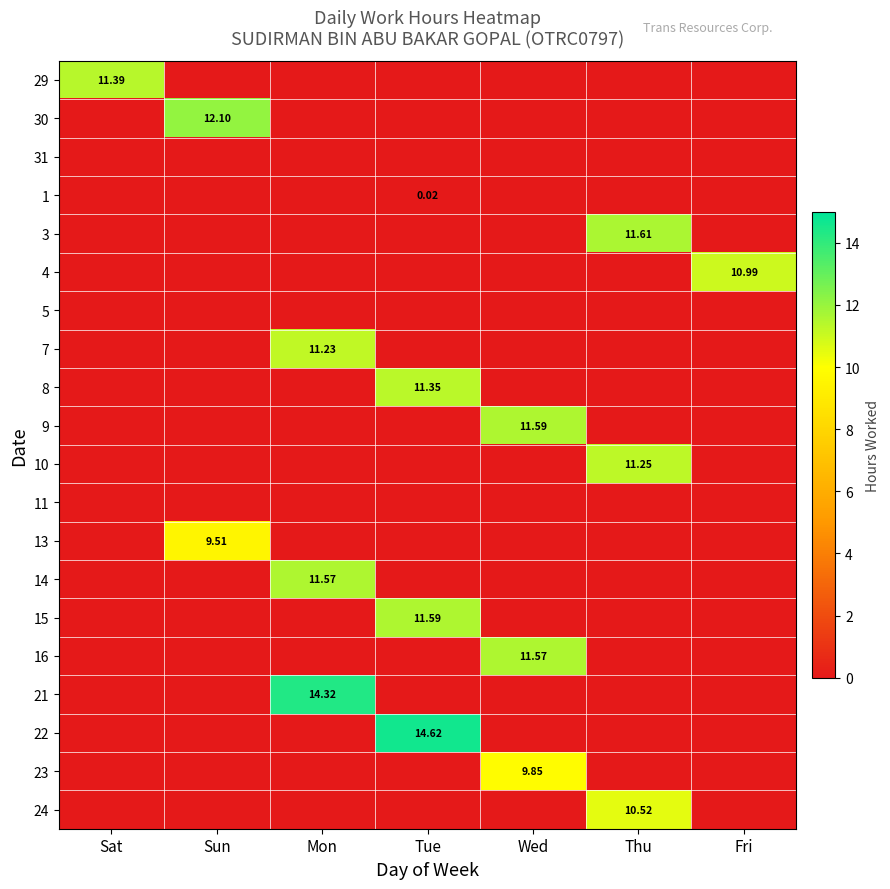

At which label is 21 closest to 7?

Sat